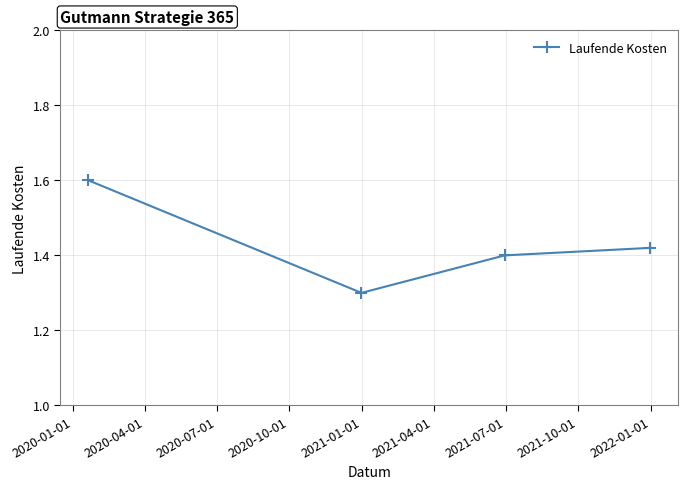

Count the number of categories in the chart.

4